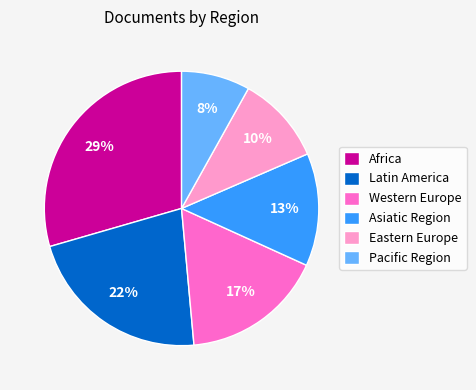

Is there any slice that represents more than half of the pie?

No